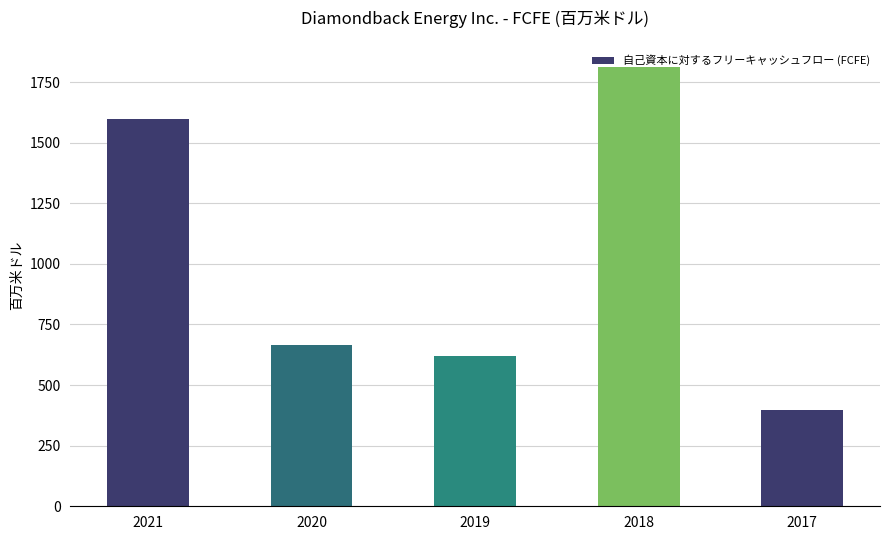

At which label is the value closest to 1105?

2020